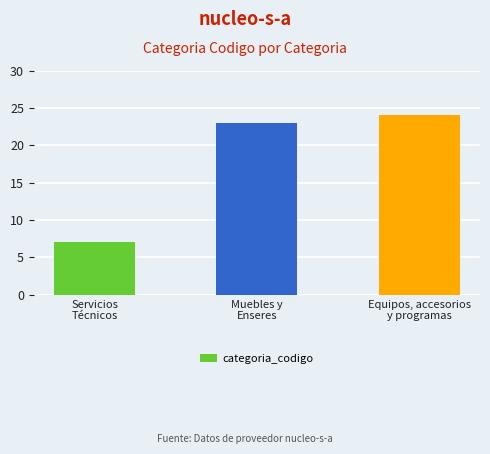

What is the minimum value shown in the chart?

7